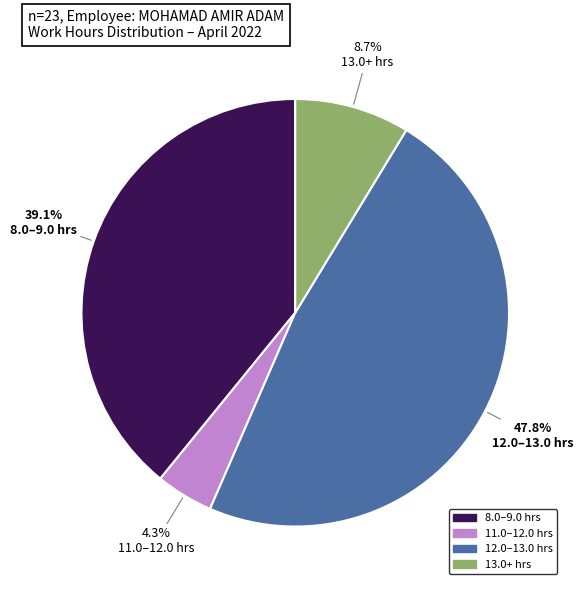

Is there any slice that represents more than half of the pie?

No